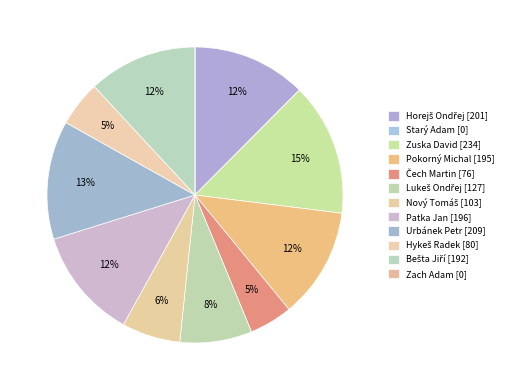

How much of the chart is everything except Zuska David [234]?

85.5%